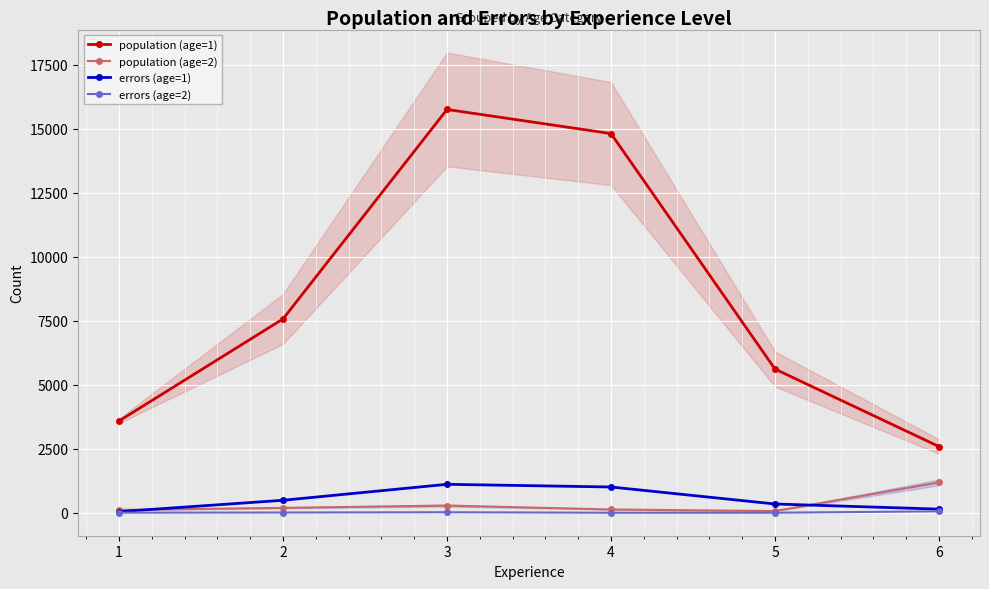

Which series has the largest total across all categories?

population (age=1)